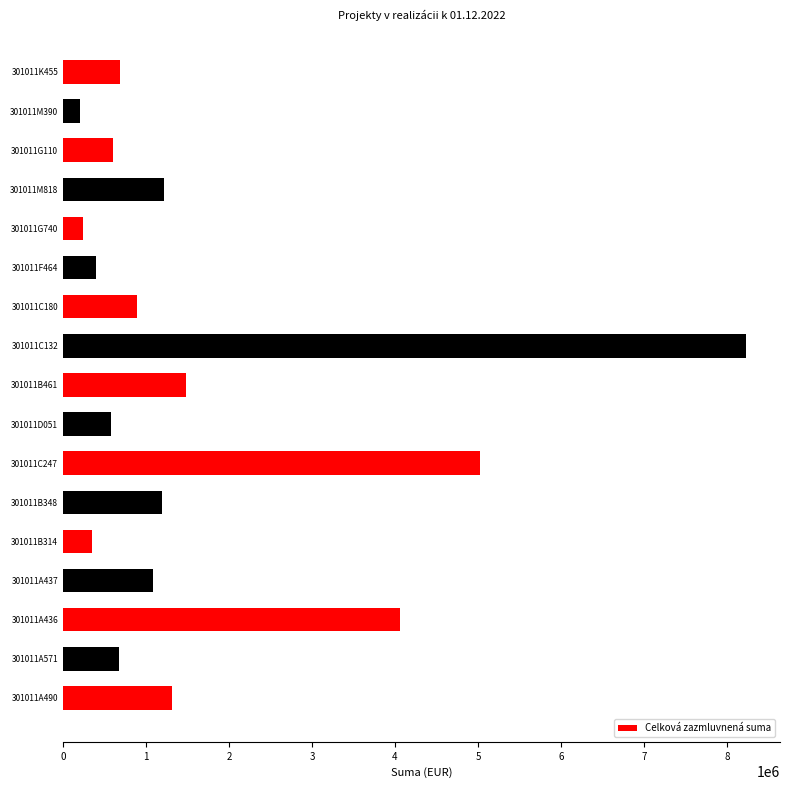

What is the greatest value displayed?

8230000